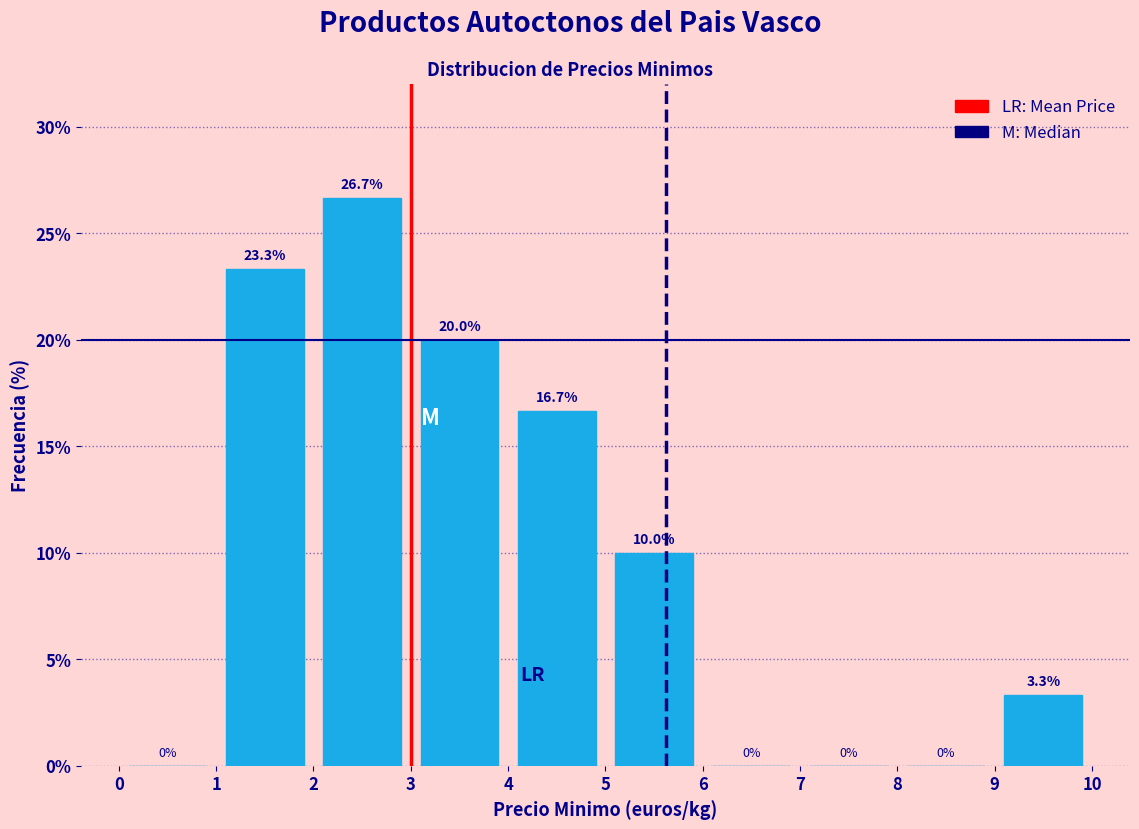

Over which range of the x-axis is the bar tallest?

2 to 3